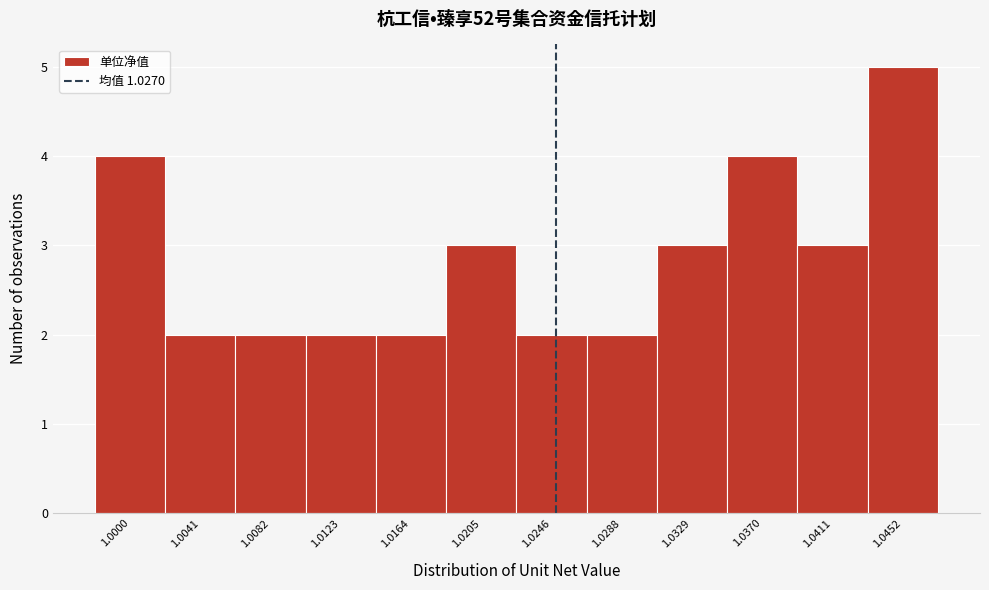

Reading right to left, list all the values displayed in this chart.

5	3	4	3	2	2	3	2	2	2	2	4